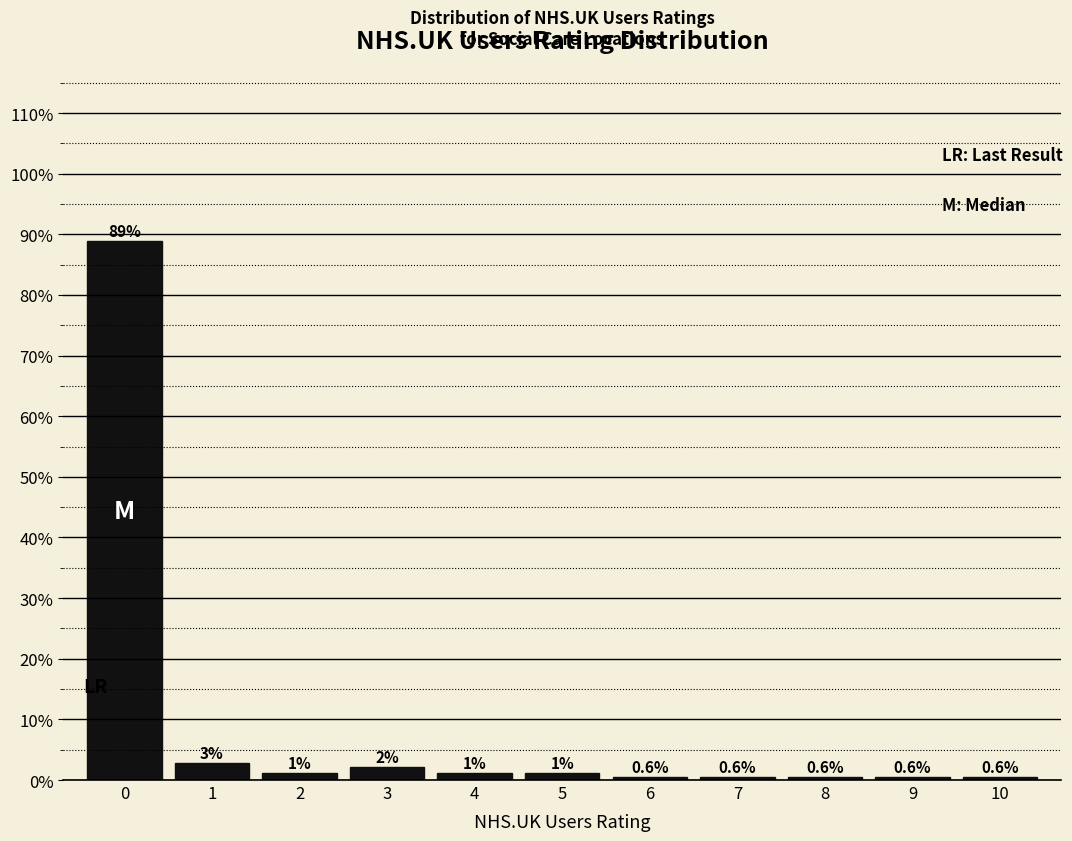

Which range on the x-axis has the tallest bar?

-0.5 to 0.5